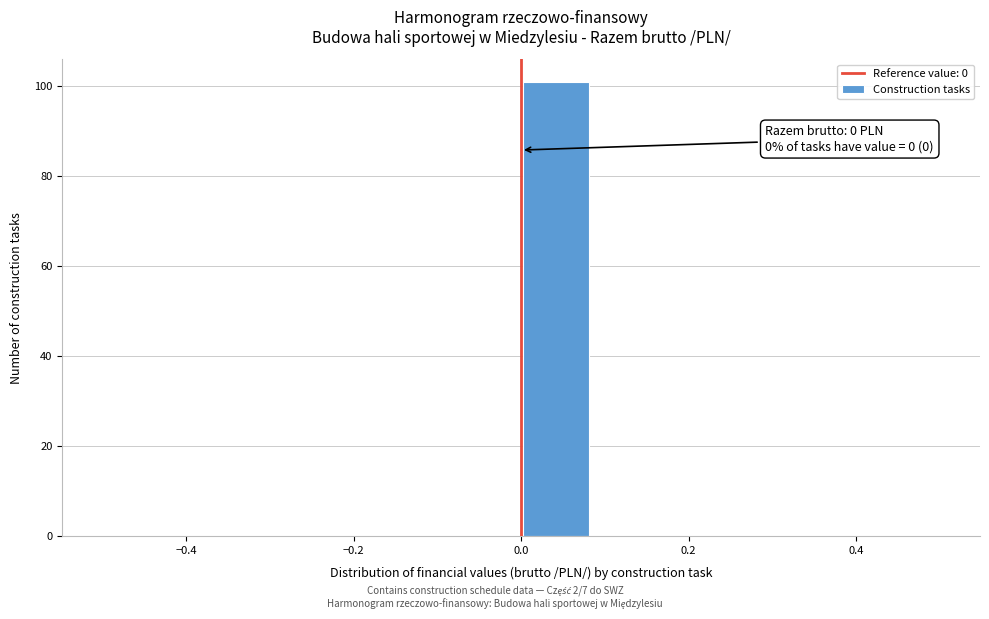

Over which range of the x-axis is the bar tallest?

0.00 to 0.08